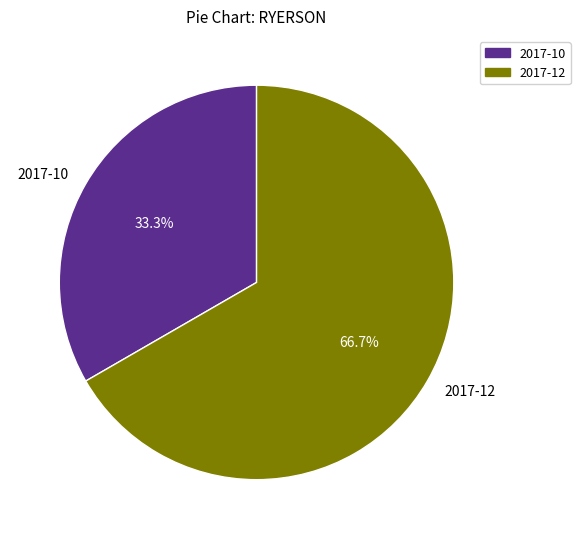

True or false: 2017-12 accounts for 79% of the total.

False